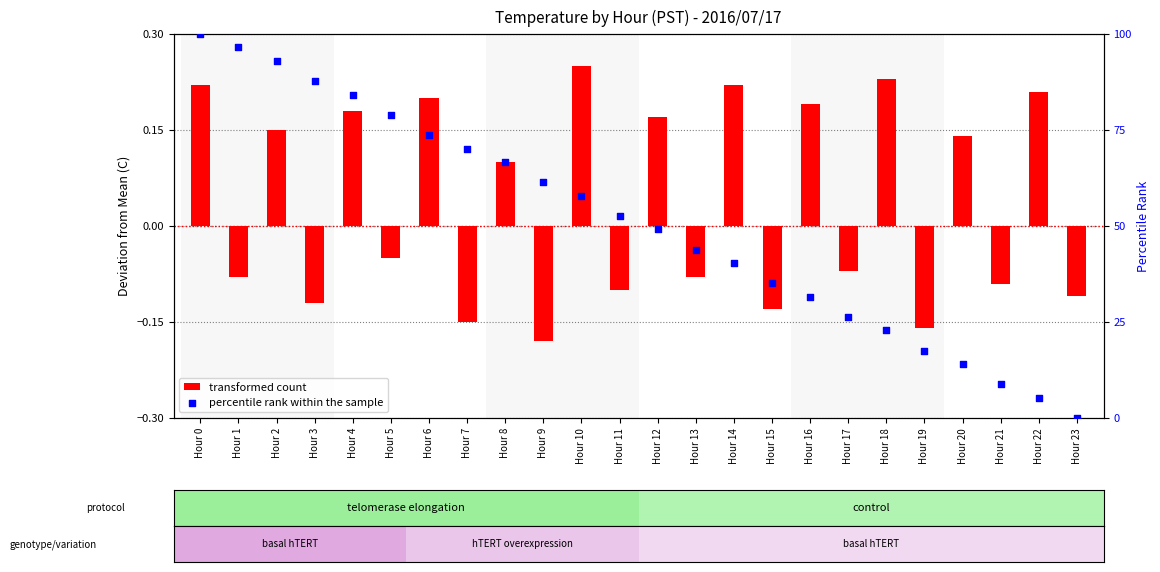

Which series reaches the minimum Y coordinate?

transformed count